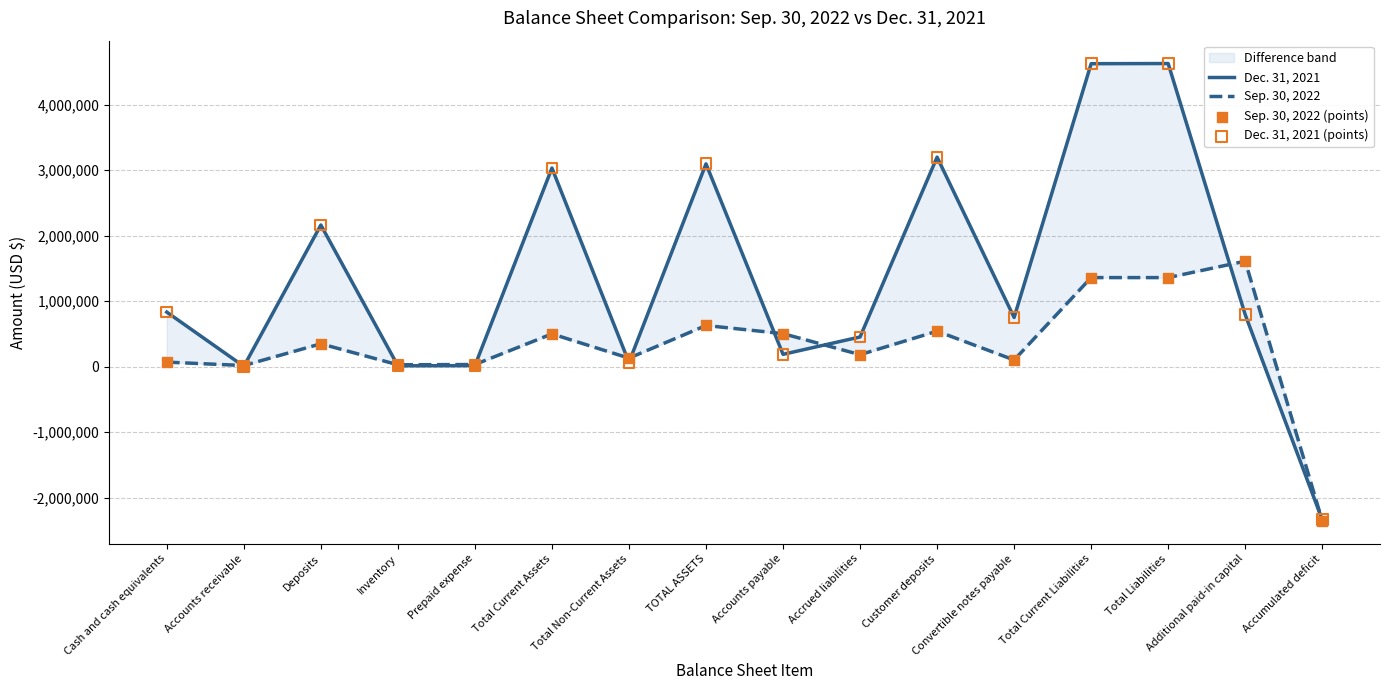

Is the value of Sep. 30, 2022 at Total Current Liabilities greater than the value of Sep. 30, 2022 (points) at Total Current Liabilities?

No